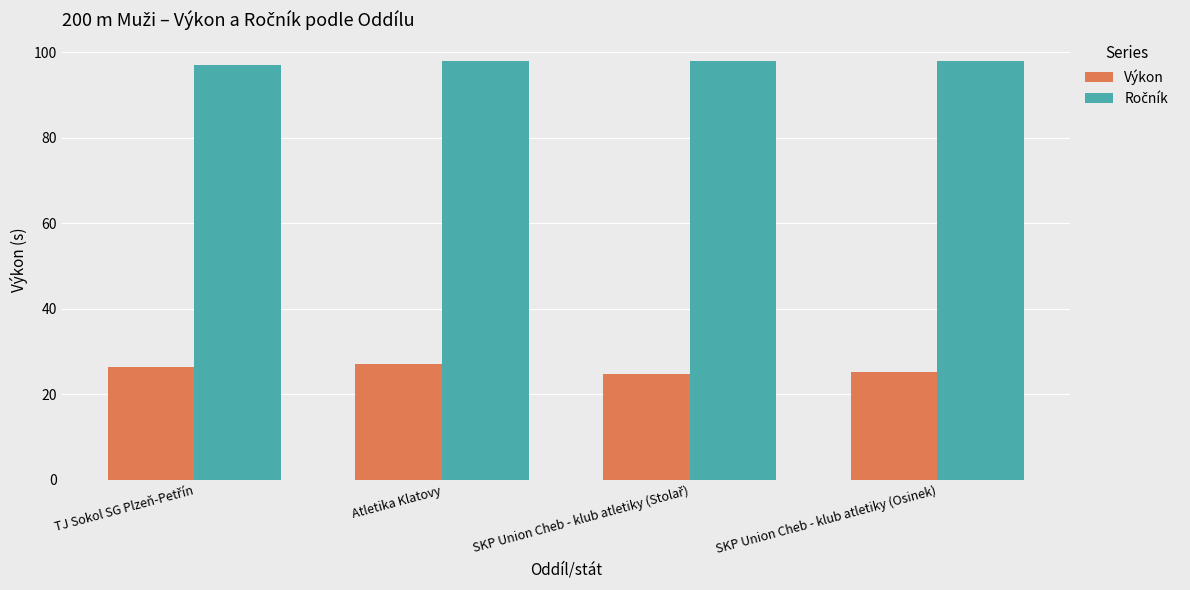

At how many categories does at least one series exceed 48?

4